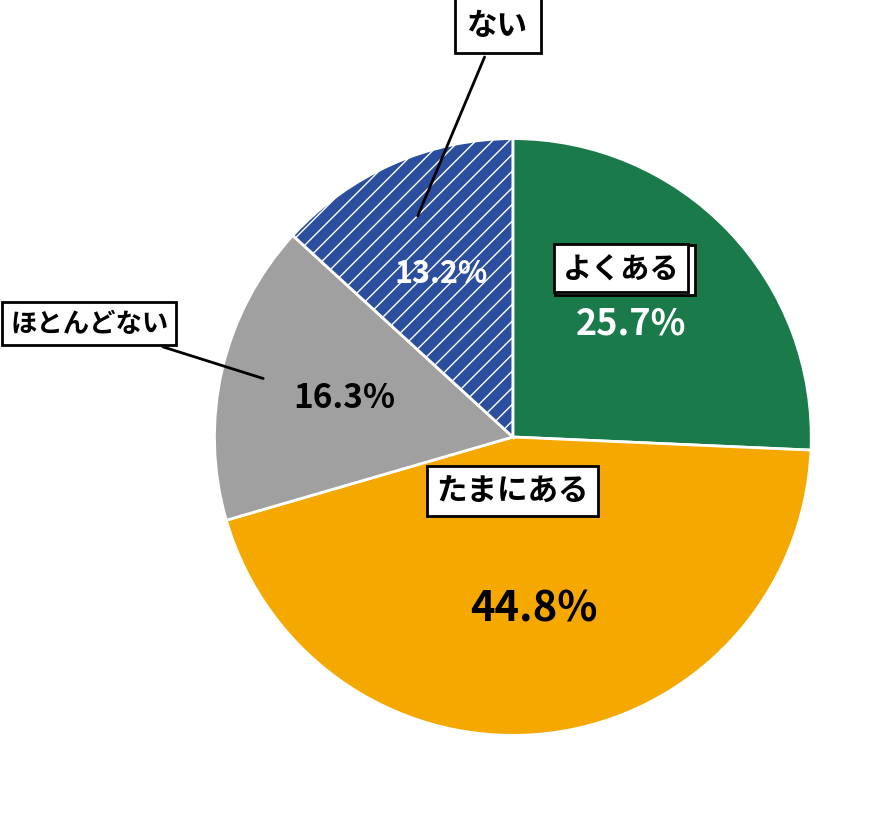

Rank the categories by value from highest to lowest.

たまにある, よくある, ほとんどない, ない